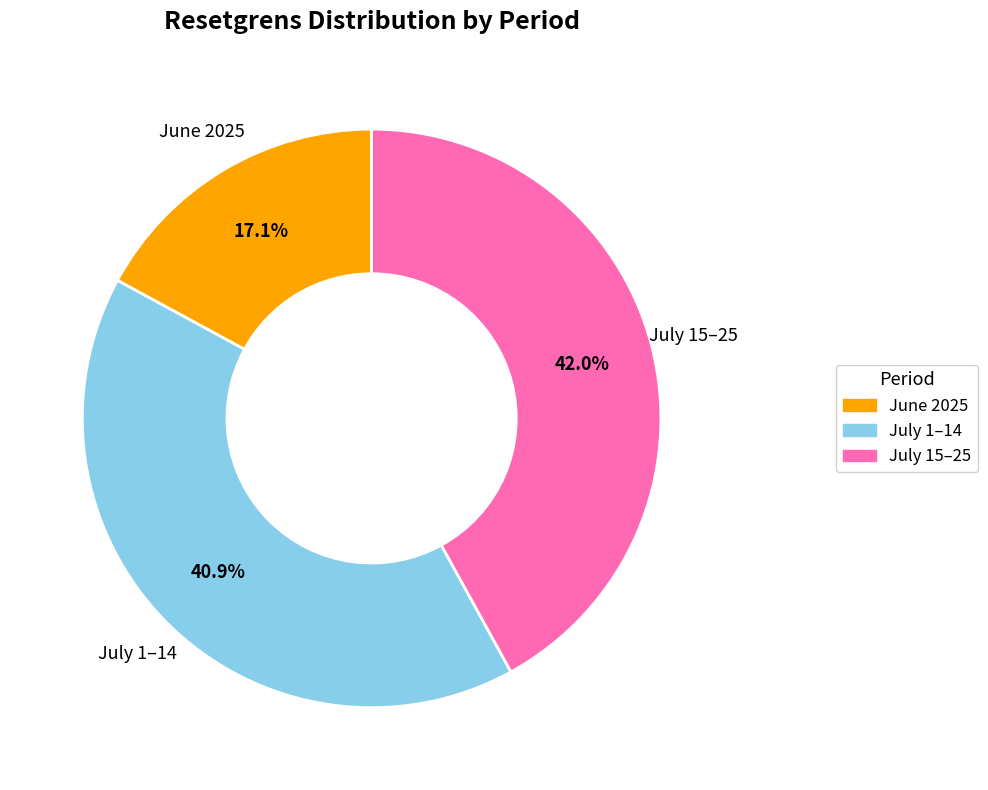

Does any single category account for the majority?

No